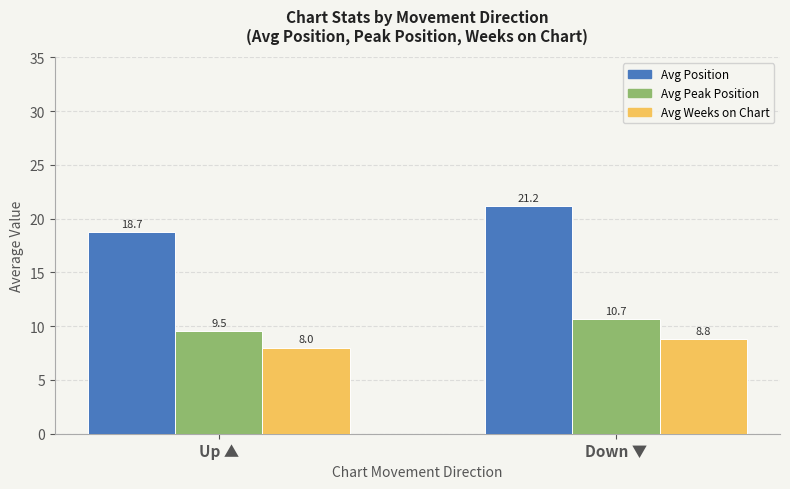

What position from the right is Down ▼?

1